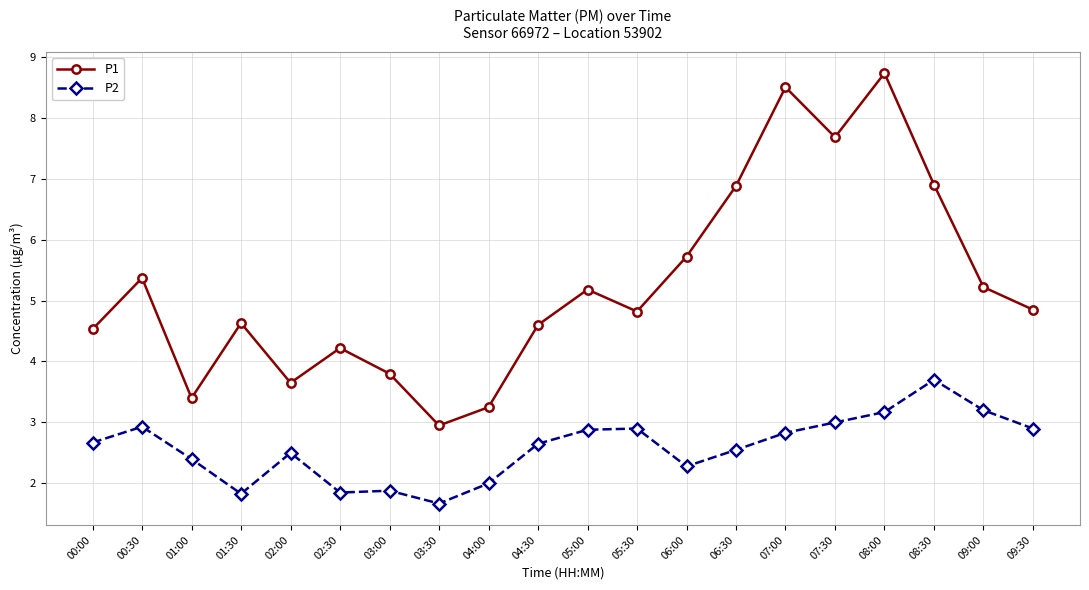

What is the lowest value of the P2 series?

1.7